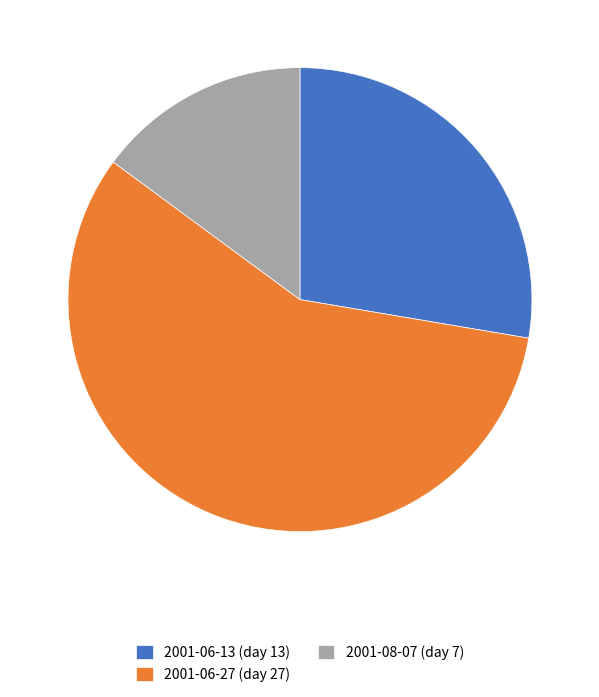

Which slice is the smallest?

2001-08-07 (day 7)